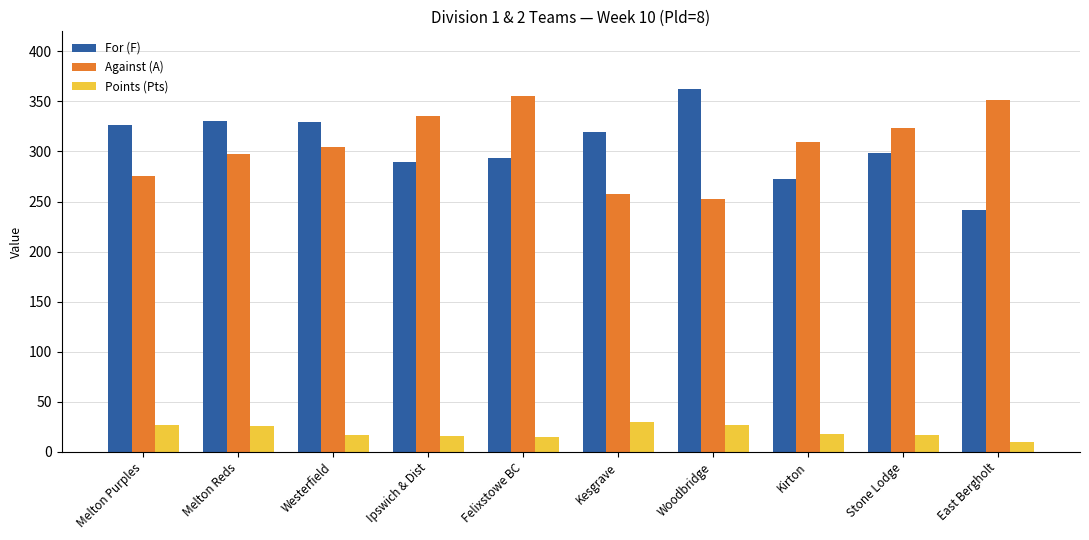

Is it true that For (F) equals 326.0 at Melton Purples?

True